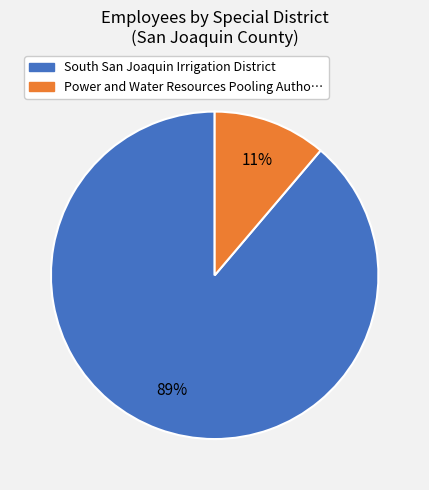

Which has a higher value, Power and Water Resources Pooling Autho… or South San Joaquin Irrigation District?

South San Joaquin Irrigation District